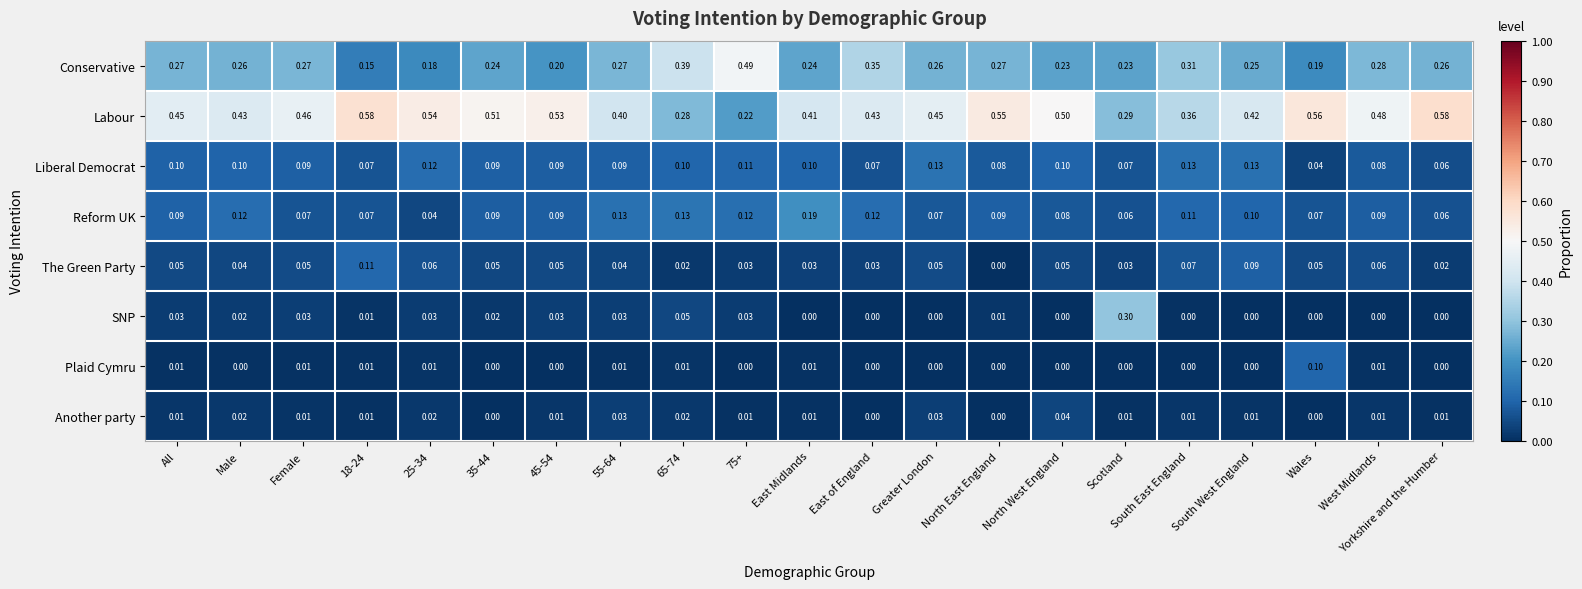

Is the value of The Green Party at North West England greater than the value of Reform UK at Greater London?

No